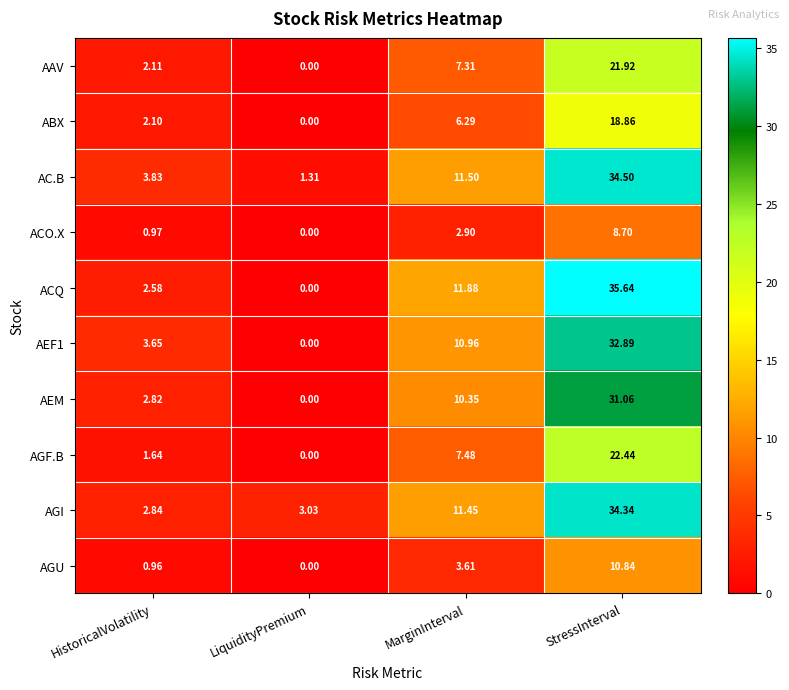

Between LiquidityPremium and MarginInterval, which series saw the biggest shift?

ACQ